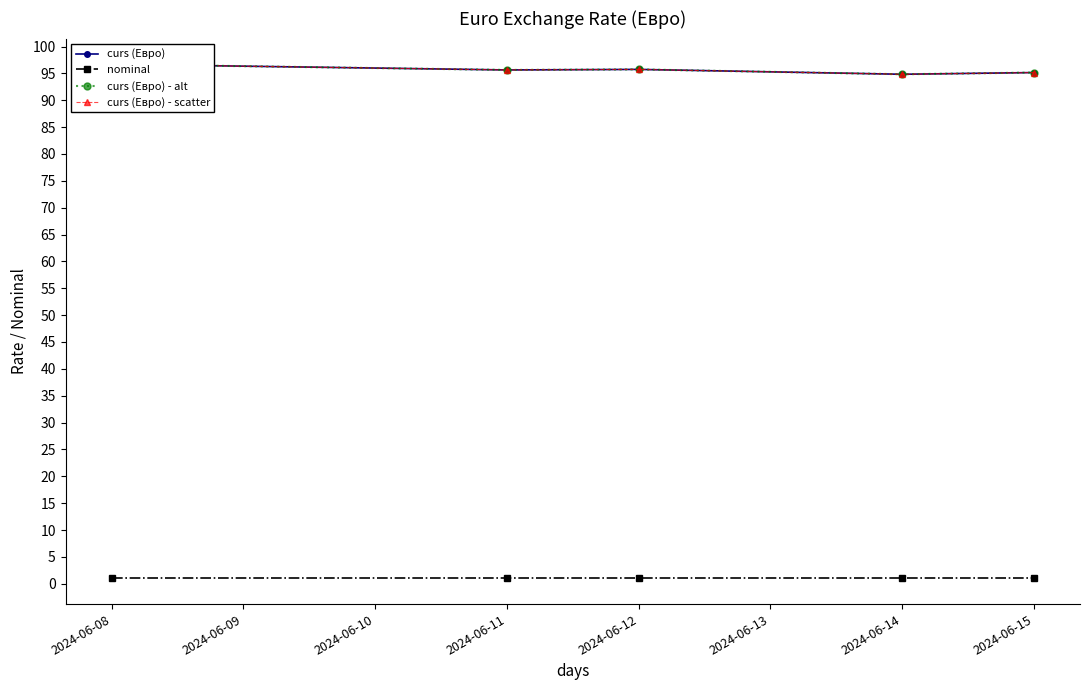

Reading left to right, list all the values displayed in this chart.

curs (Евро): 96.7	95.6	95.7	94.8	95.2
nominal: 1.0	1.0	1.0	1.0	1.0
curs (Евро) - alt: 96.7	95.6	95.7	94.8	95.2
curs (Евро) - scatter: 96.7	95.6	95.7	94.8	95.2